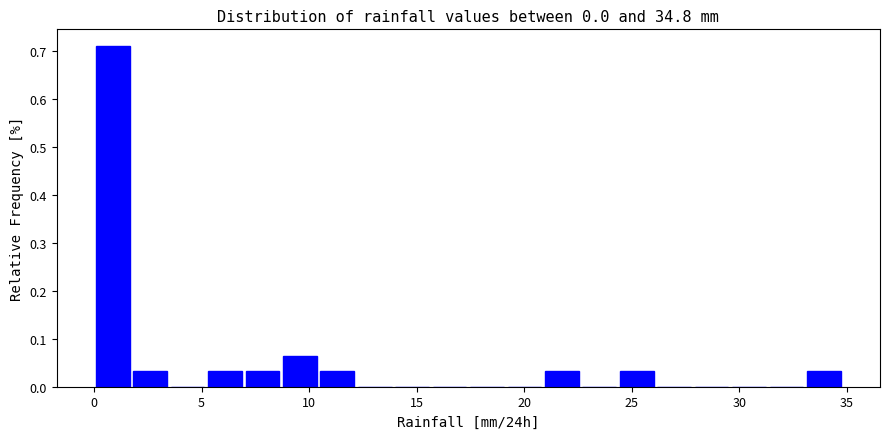

Read against the x-axis, roughly where is the centre of the tallest bar?

1.0